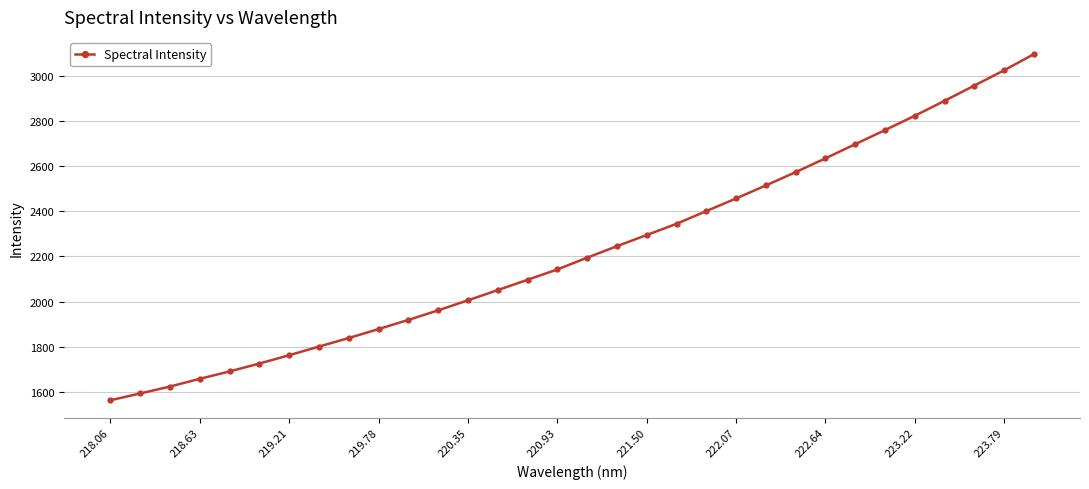

What is the sum of all values?

71219.3